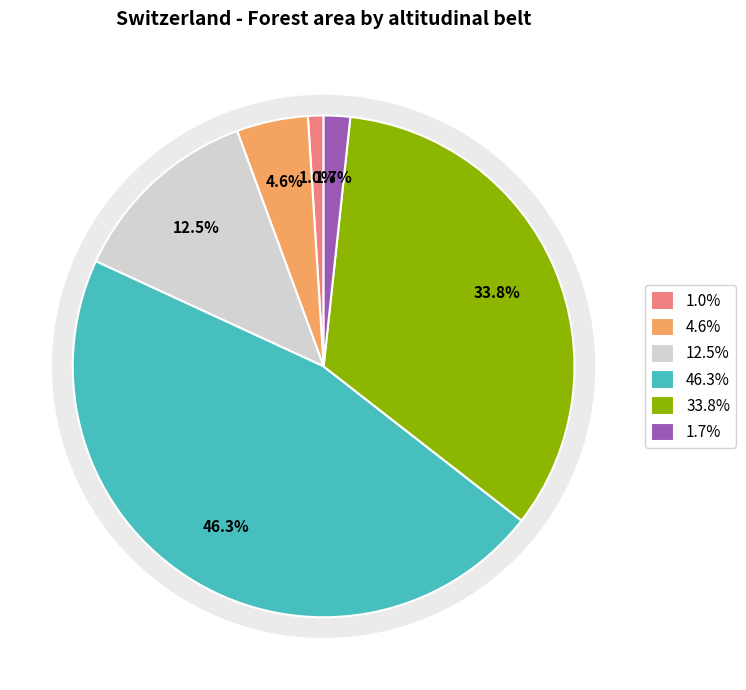

How many slices are in this pie chart?

6